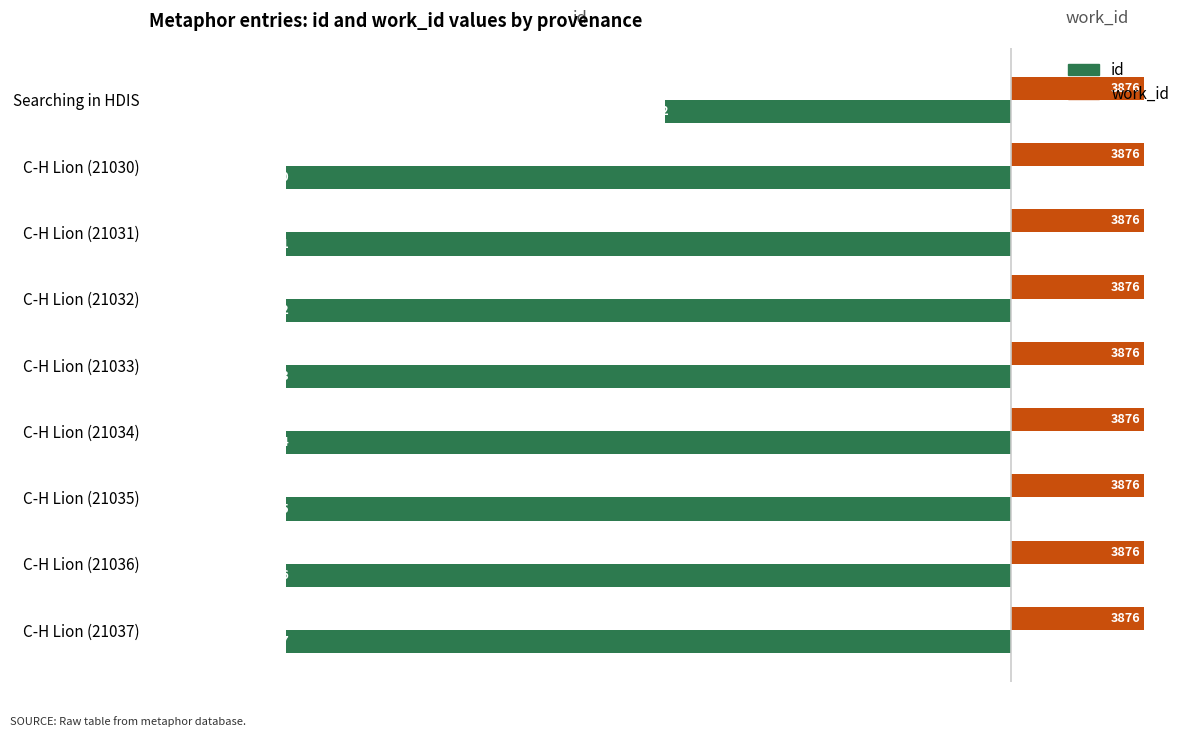

Rank the series at C-H Lion (21034) from lowest to highest value.

id, work_id